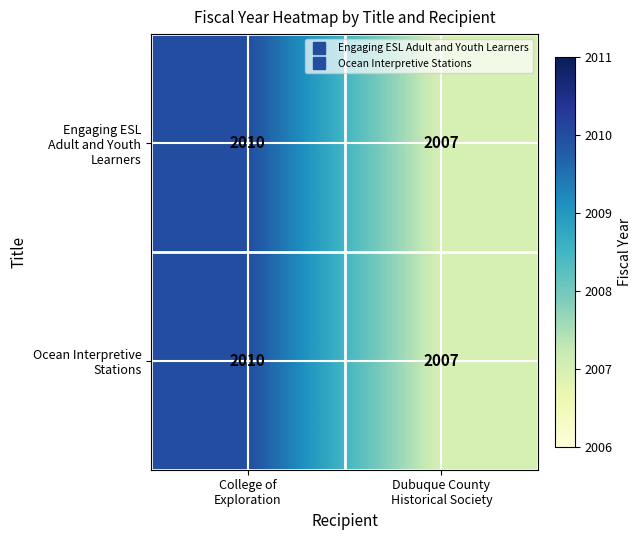

What is the maximum value shown in the chart?

2010